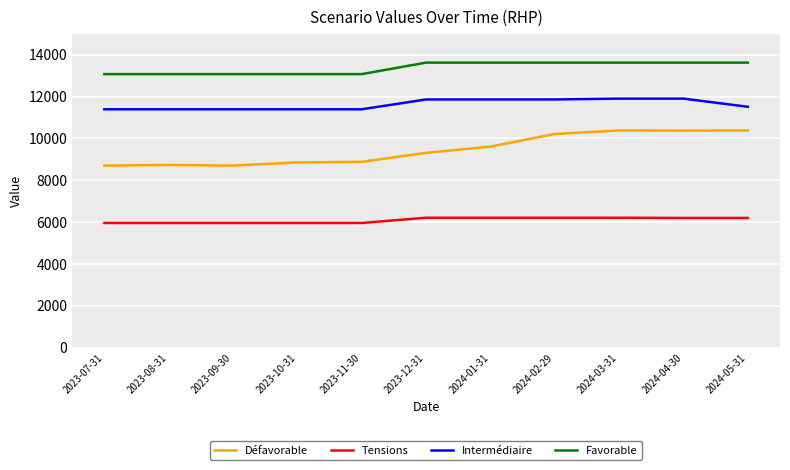

The value of Défavorable at 2024-04-30 is 14188. True or false?

False